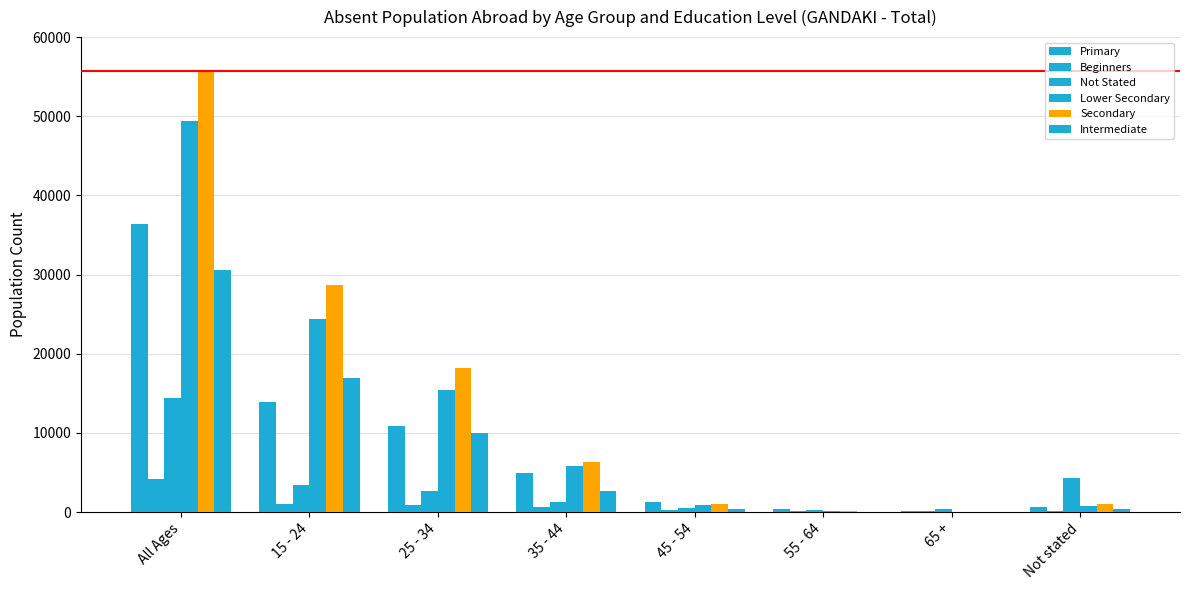

What is the sum of the Not Stated values at 65 + and 25 - 34?

3100